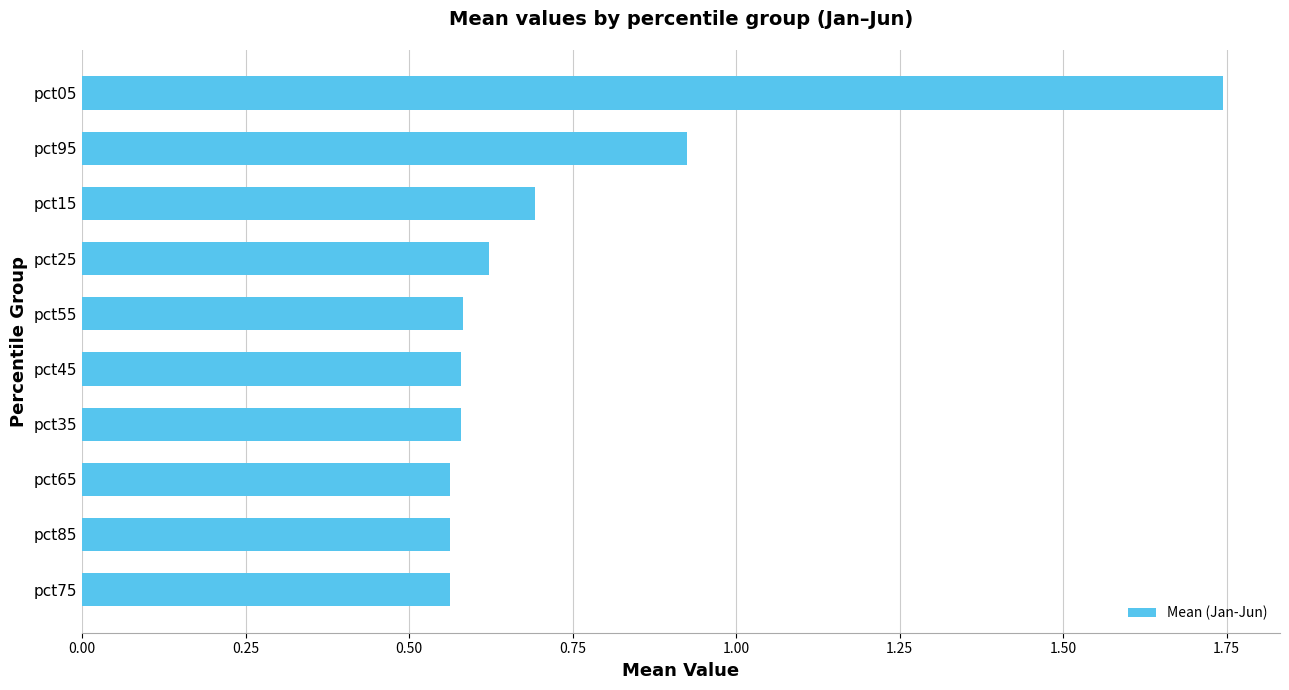

At which label is the value closest to 1?

pct95